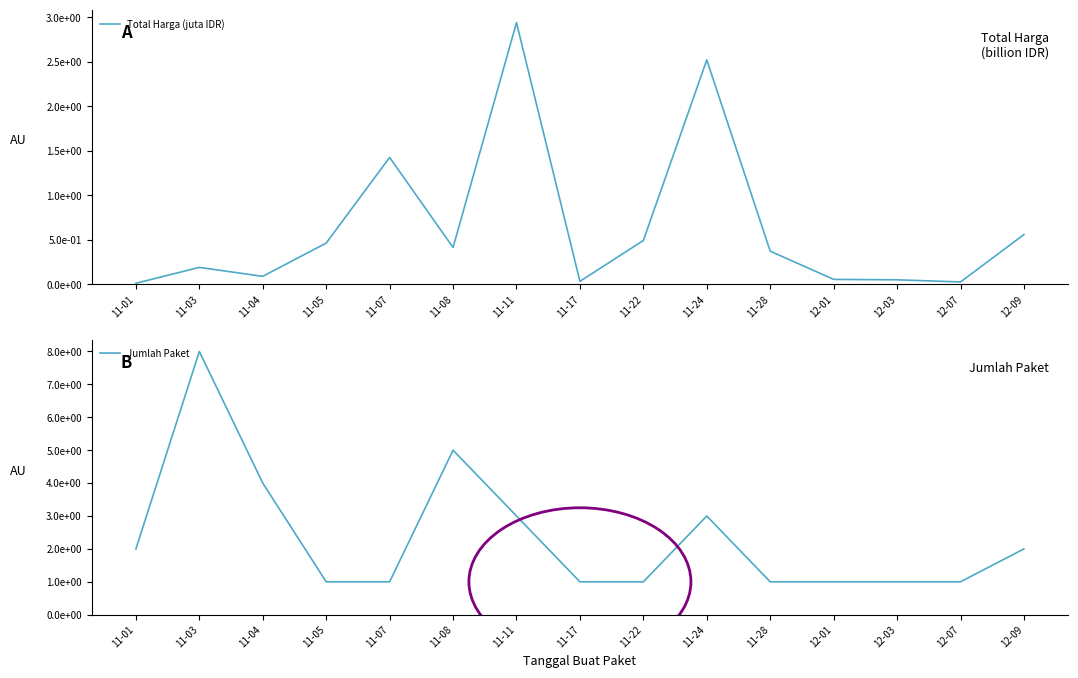

What is the average value of the Jumlah Paket series?

2.3